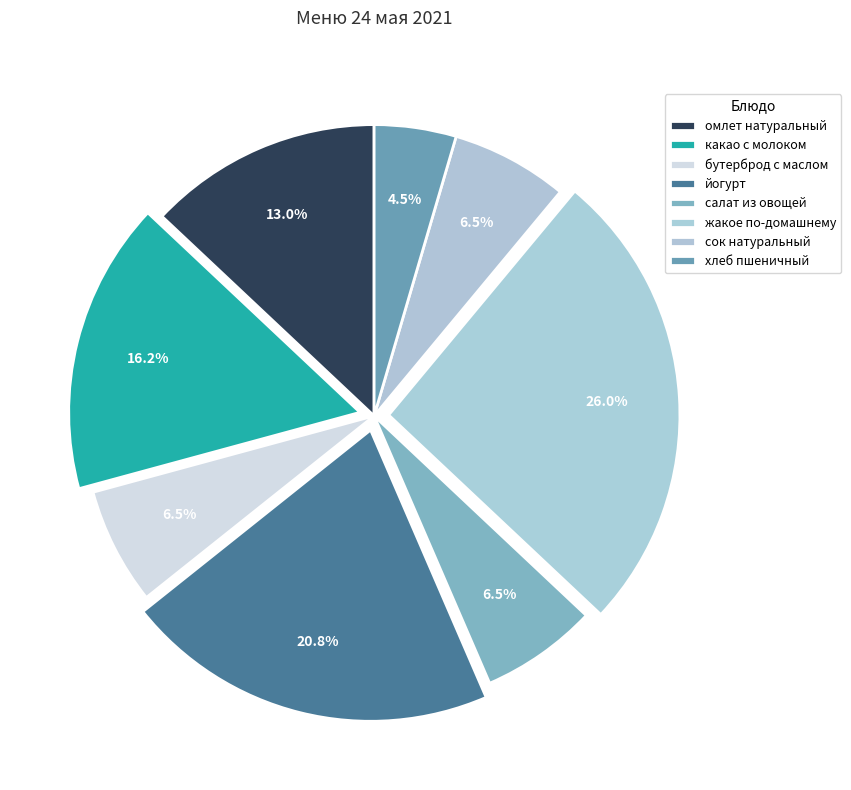

To the nearest percent, what percentage of the pie is омлет натуральный?

13%